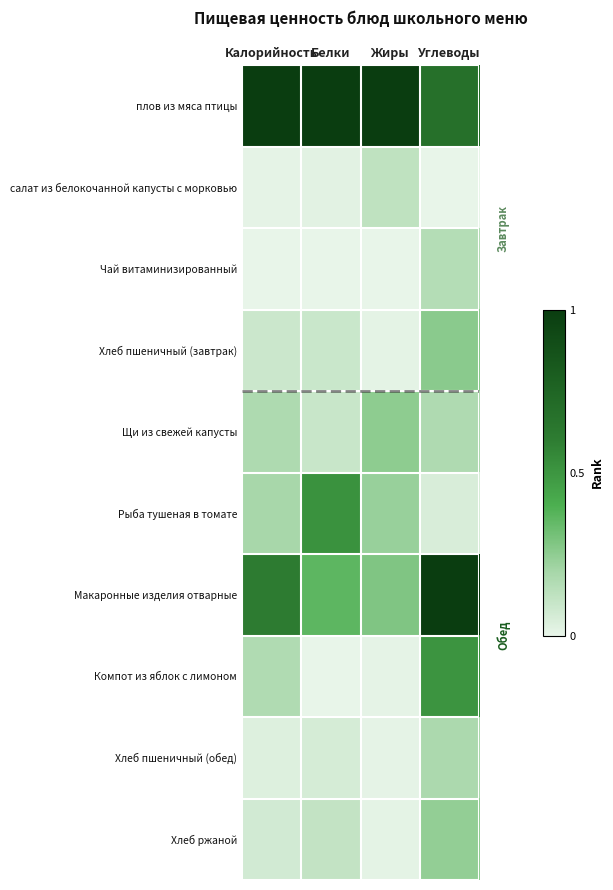

What is the greatest value displayed?

1.0